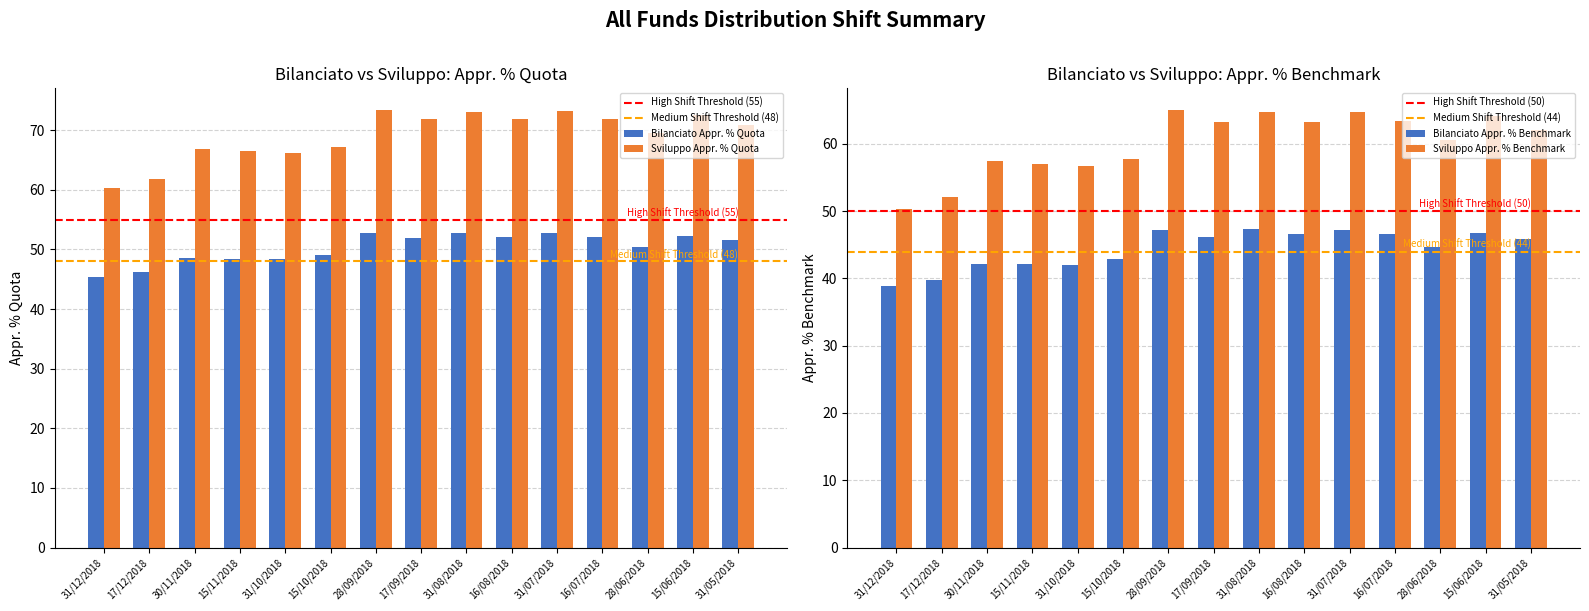

At which category does the chart reach its peak across all series?

28/09/2018